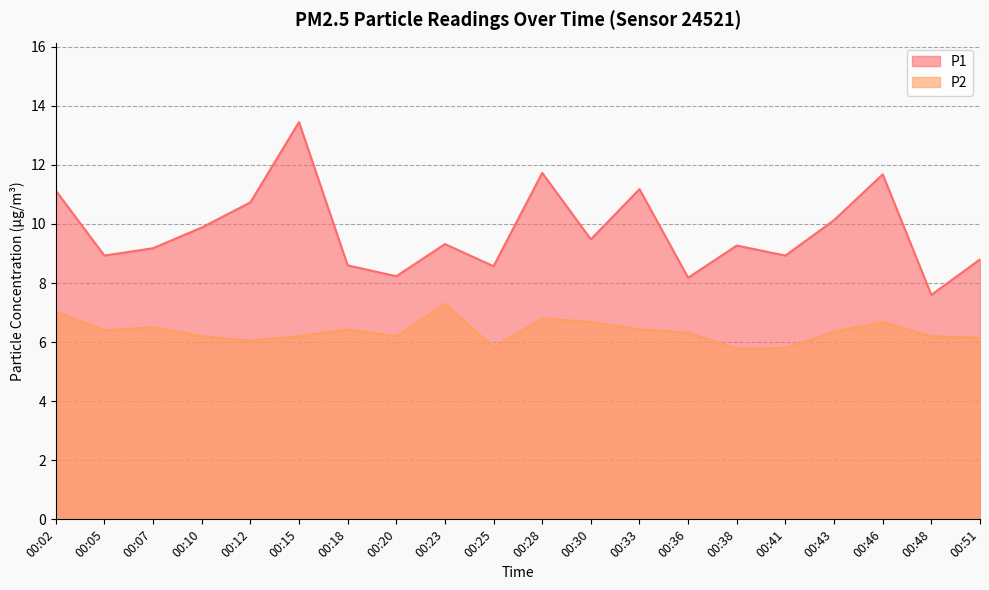

What is the maximum value for P1?

13.4